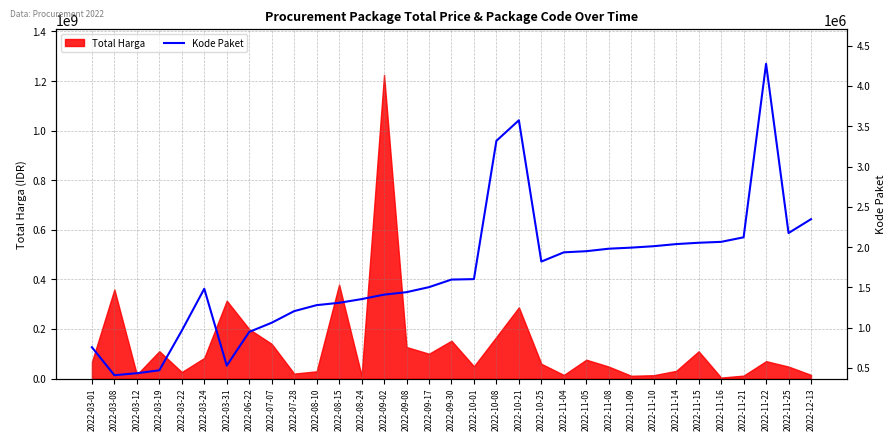

The value of Total Harga at 2022-03-24 is 83083505. True or false?

True